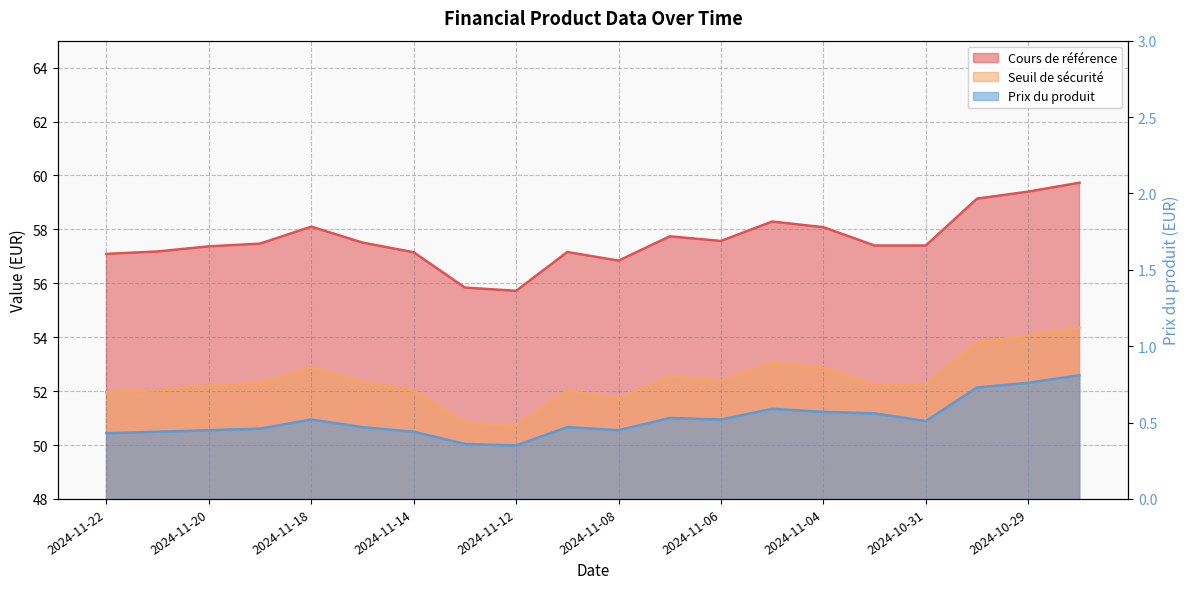

List the series in order of their peak value, highest first.

Cours de référence, Seuil de sécurité, Prix du produit